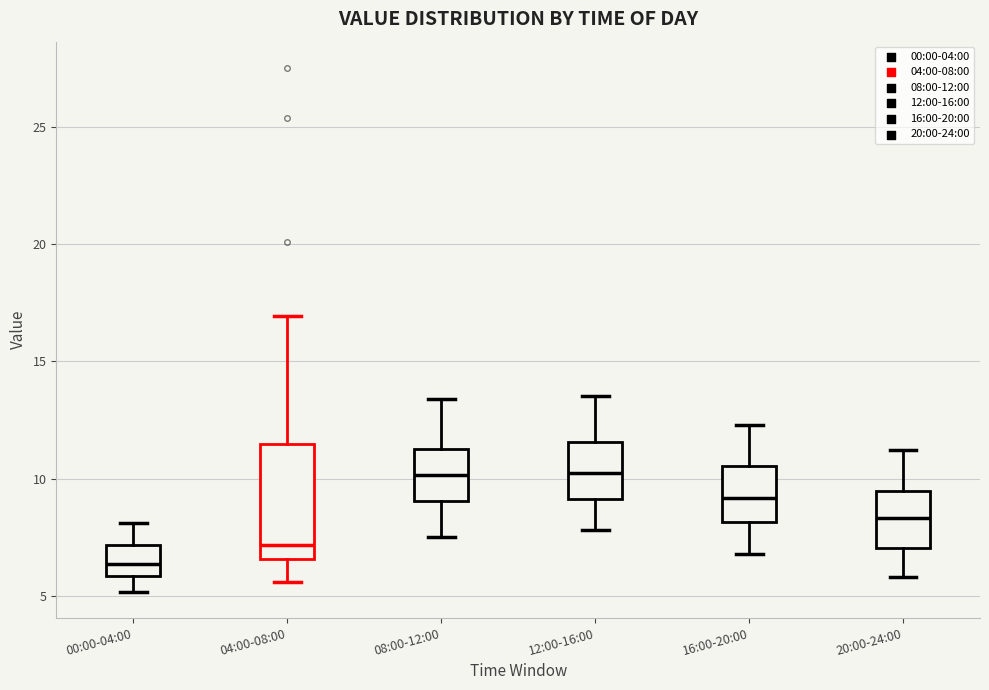

Which box's median line is the lowest?

00:00-04:00